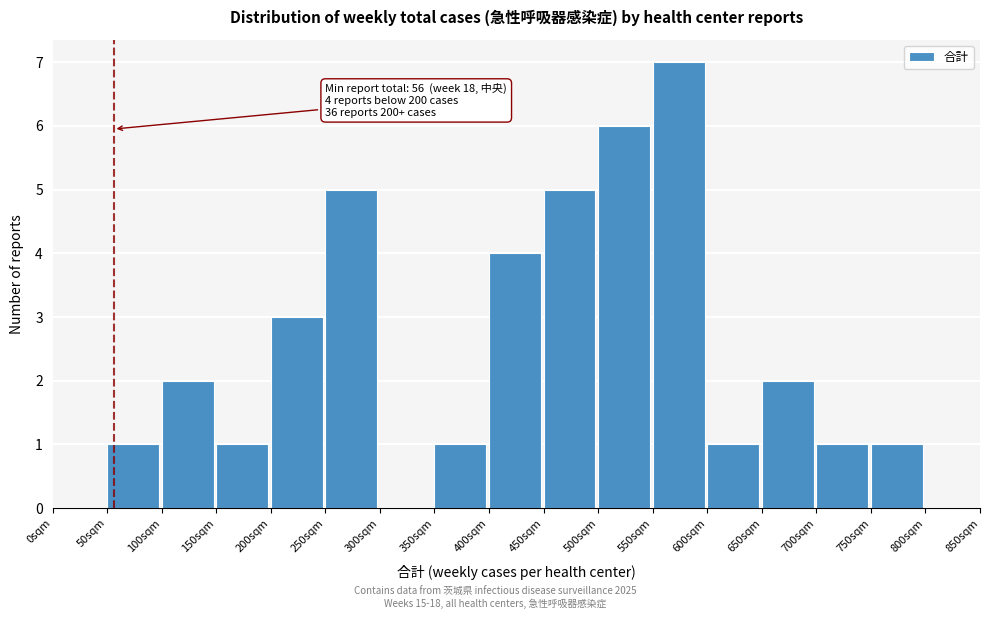

Which range on the x-axis has the tallest bar?

550 to 600